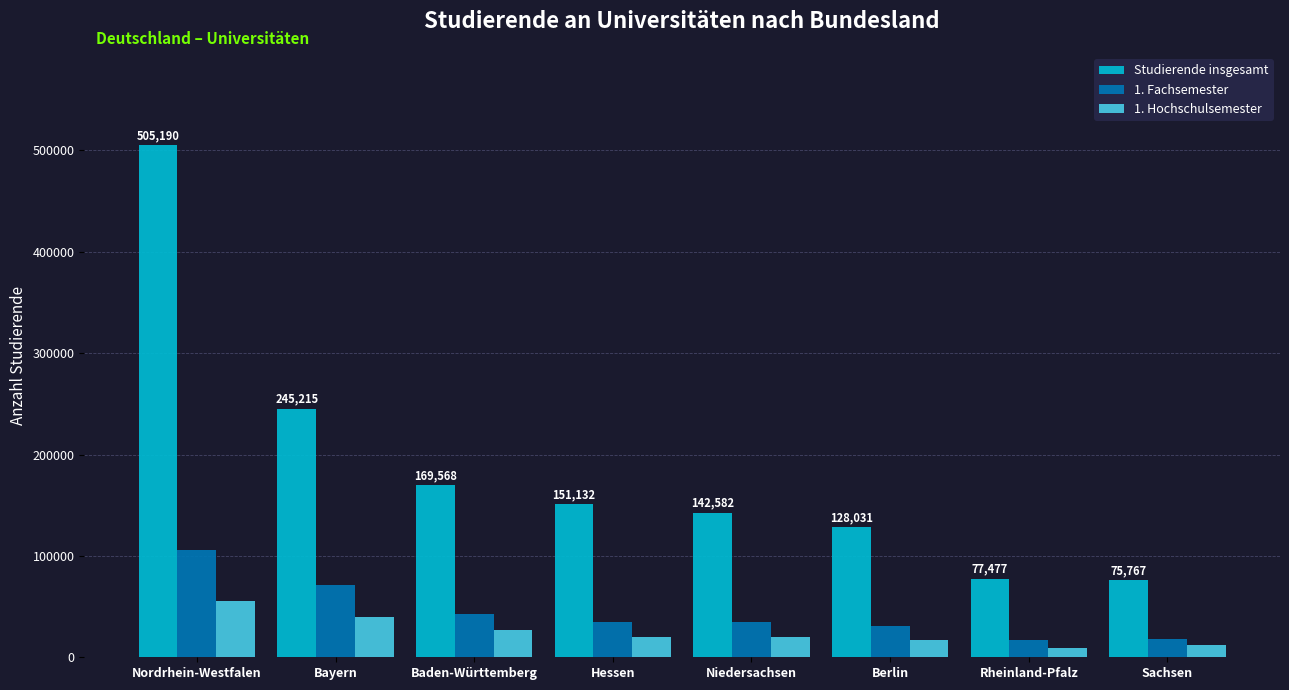

What is the average value of the Studierende insgesamt series?

186870